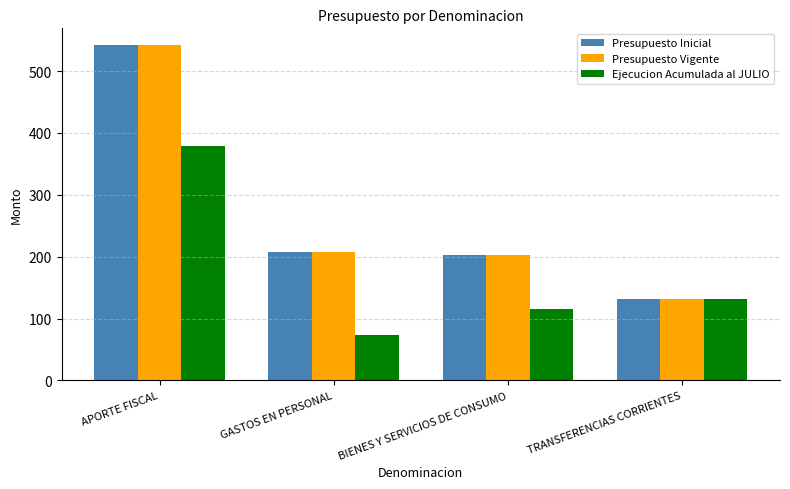

Does the chart contain stacked bars?

No